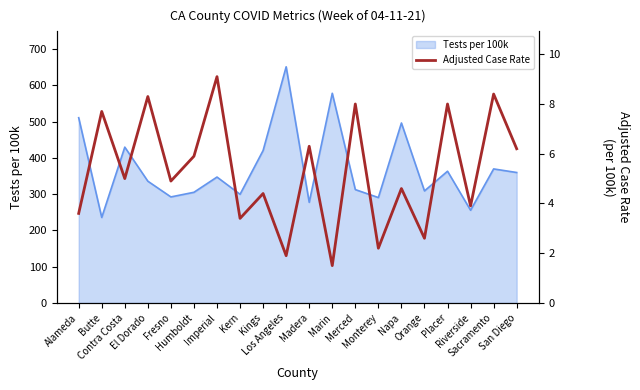

What is the minimum value for Tests per 100k?

235.6